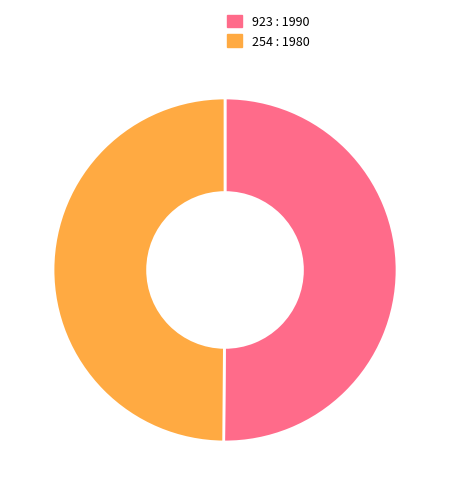

The 923 slice represents 50% of the pie. True or false?

True